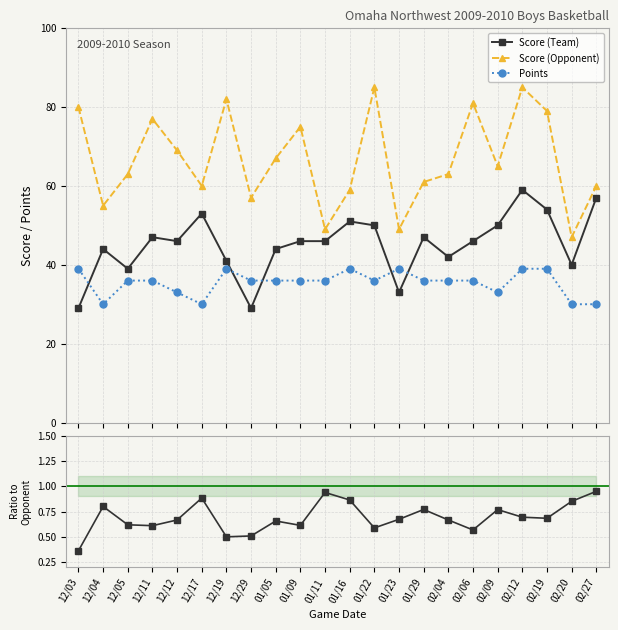

What is the total value across all series at 12/11?

160.6